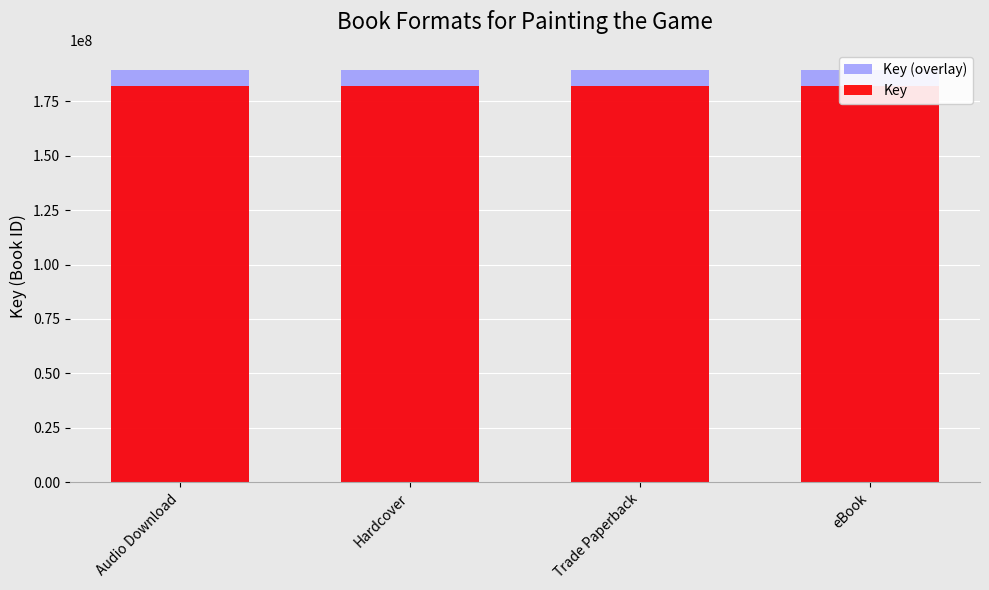

What position from the right is eBook?

1